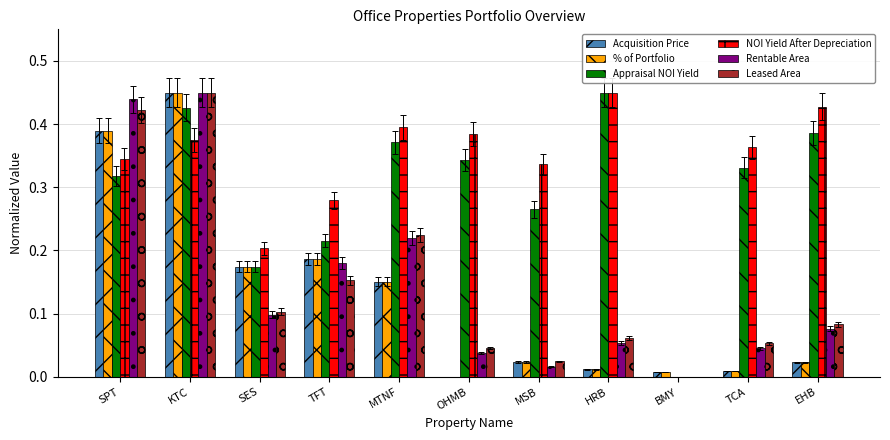

Is it true that Leased Area equals 0.4 at MTNF?

False